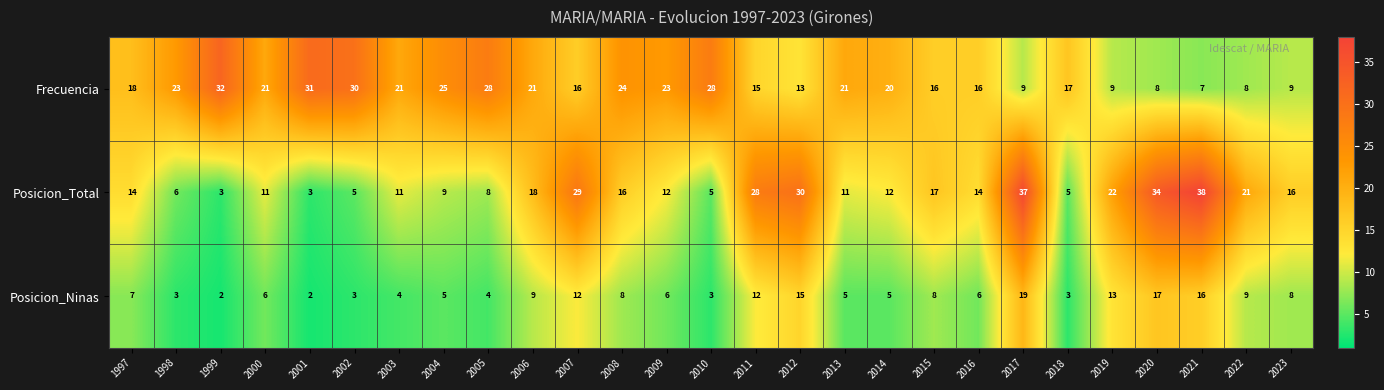

At which category does the chart reach its peak across all series?

2021